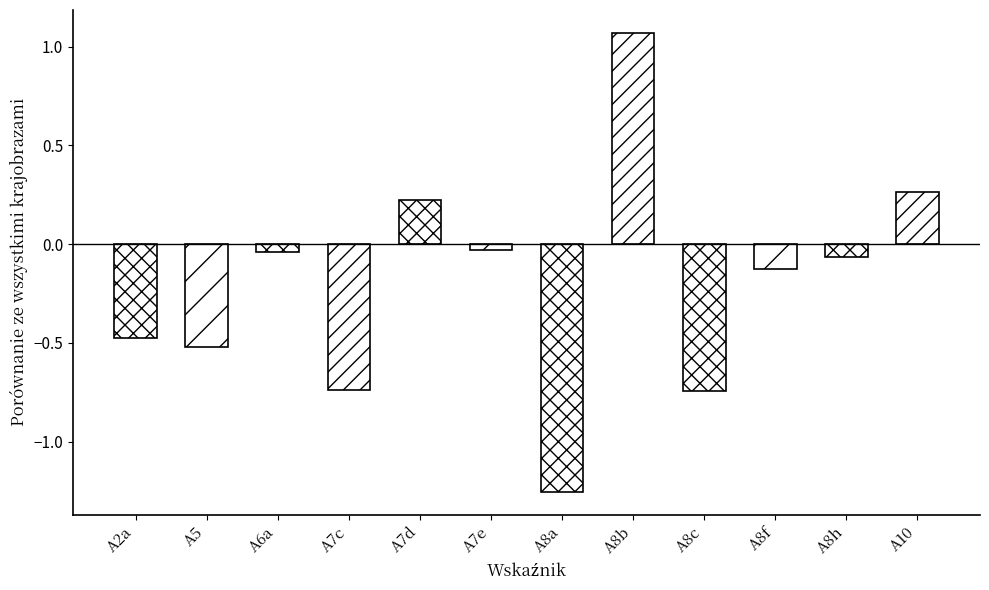

What is the label of the 5th bar from the left?

A7d